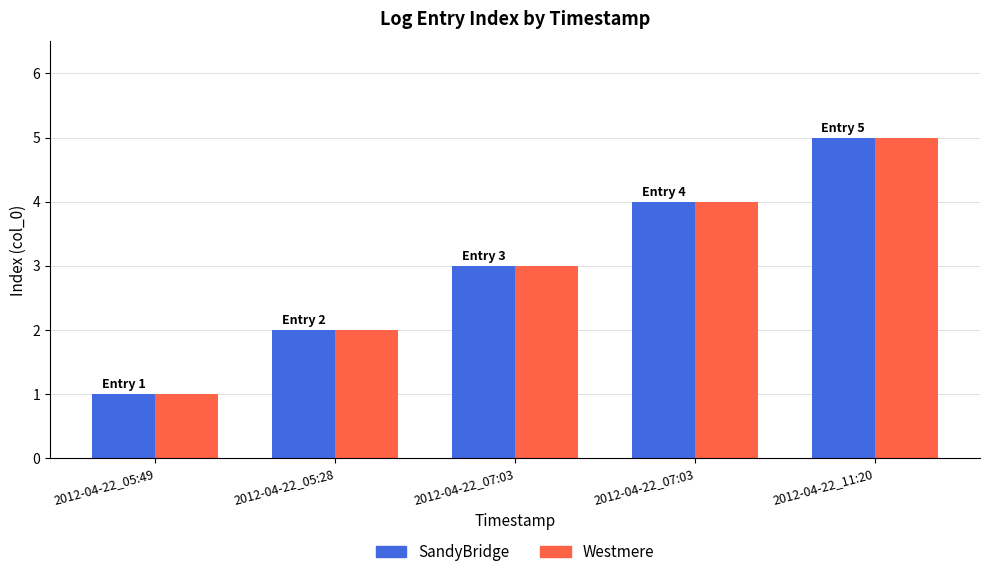

Is the value of SandyBridge at 2012-04-22_05:28 greater than the value of Westmere at 2012-04-22_07:03?

No